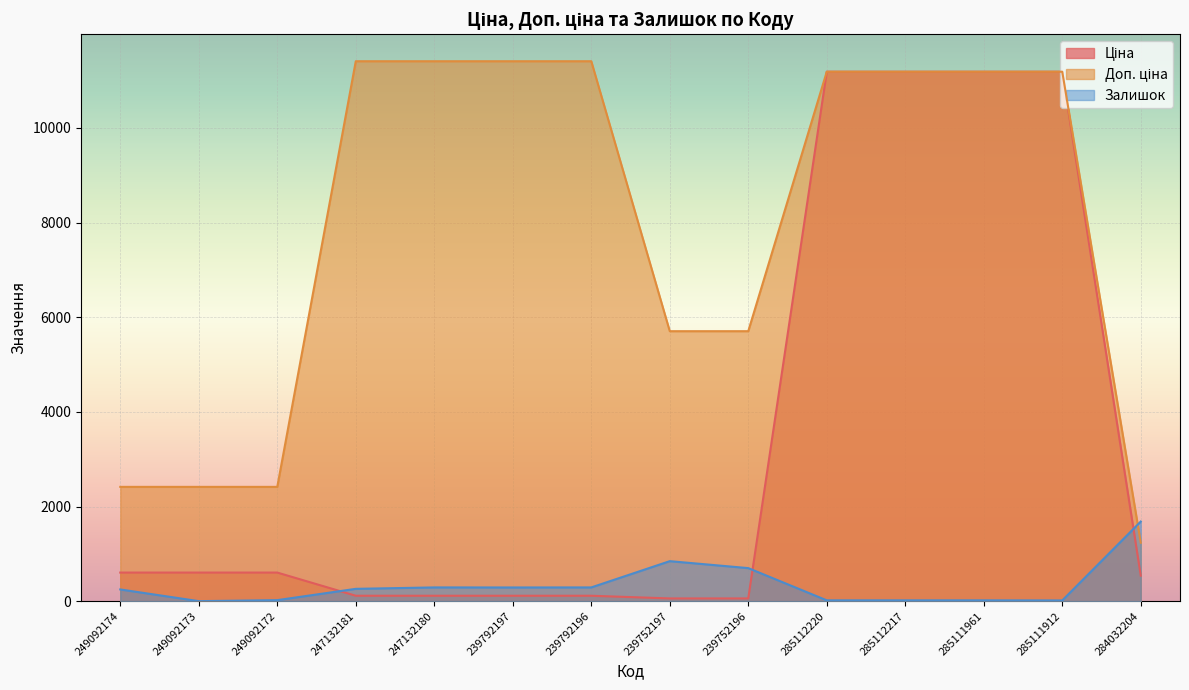

Which series has the largest range (max minus min)?

Ціна